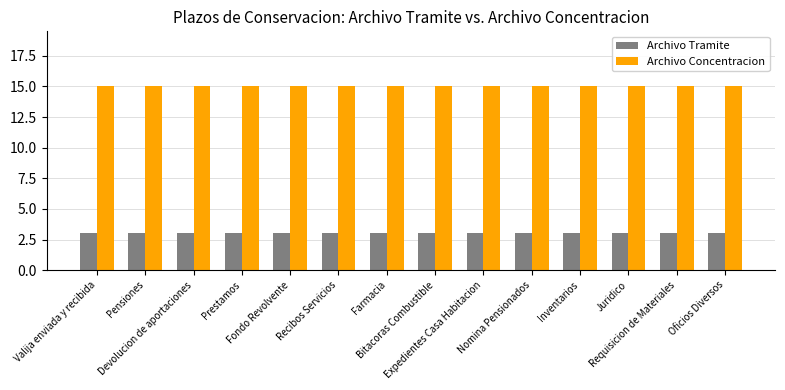

What is the minimum value for Archivo Concentracion?

15